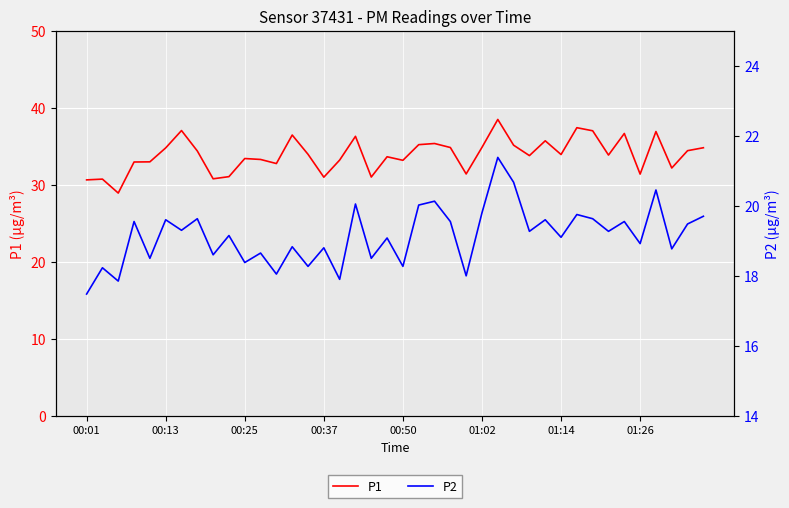

How many values in the P1 series exceed 33?

27